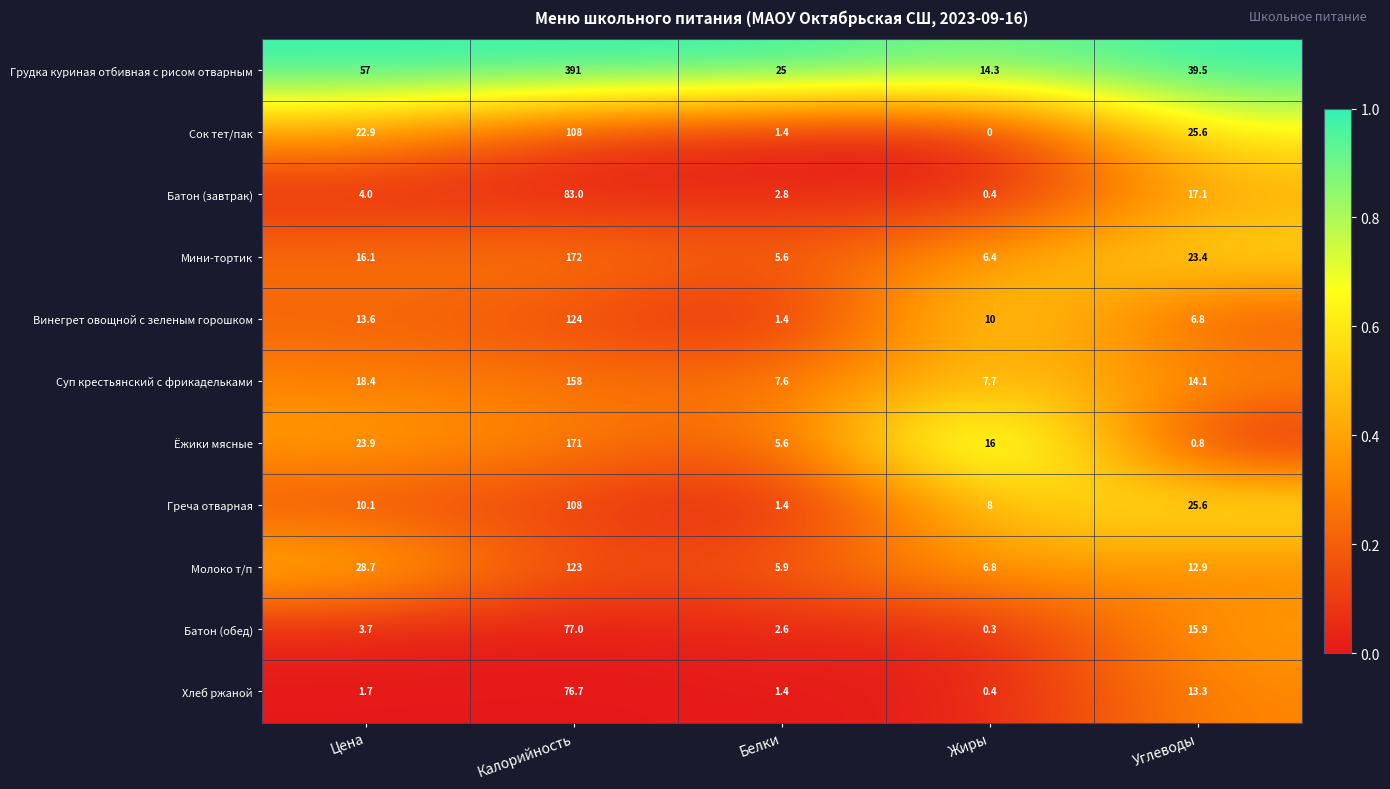

Between Цена and Белки, which series saw the biggest shift?

Грудка куриная отбивная с рисом отварным